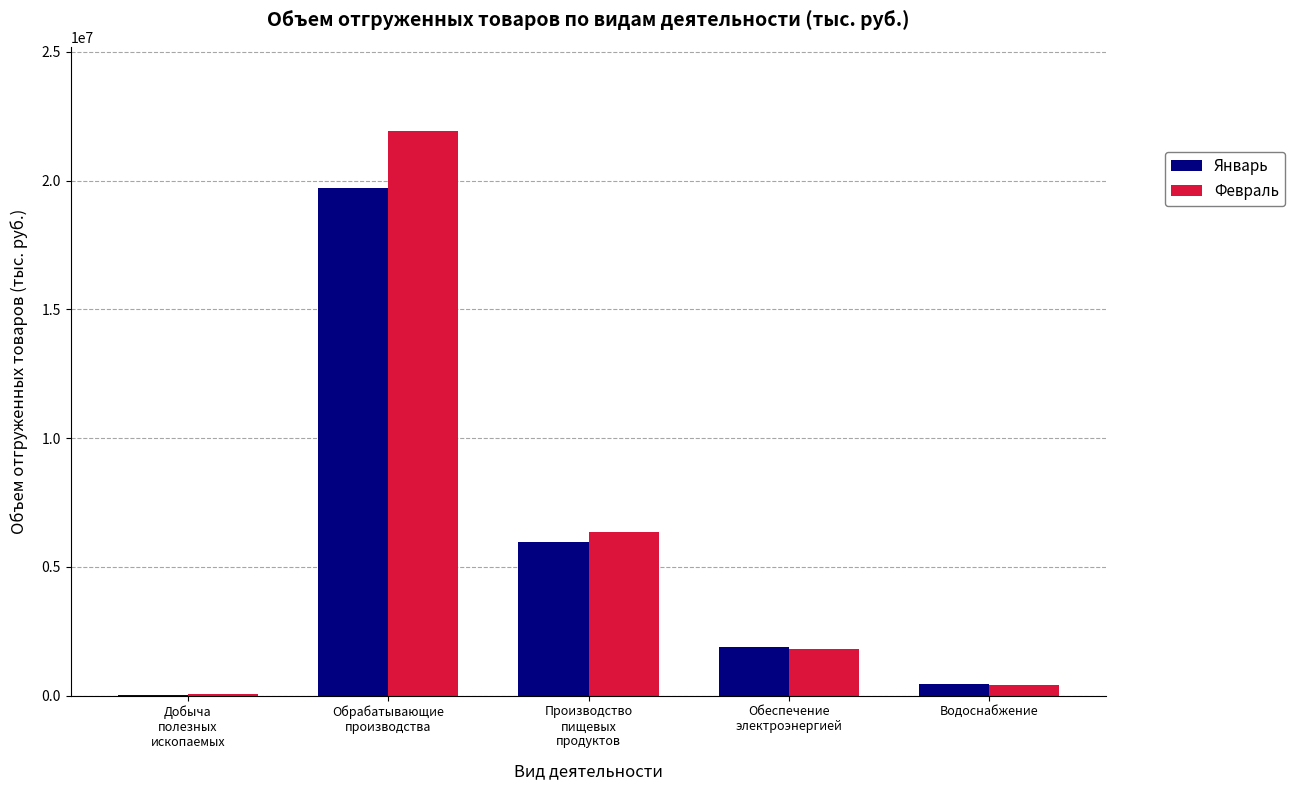

How many groups of bars are there?

5